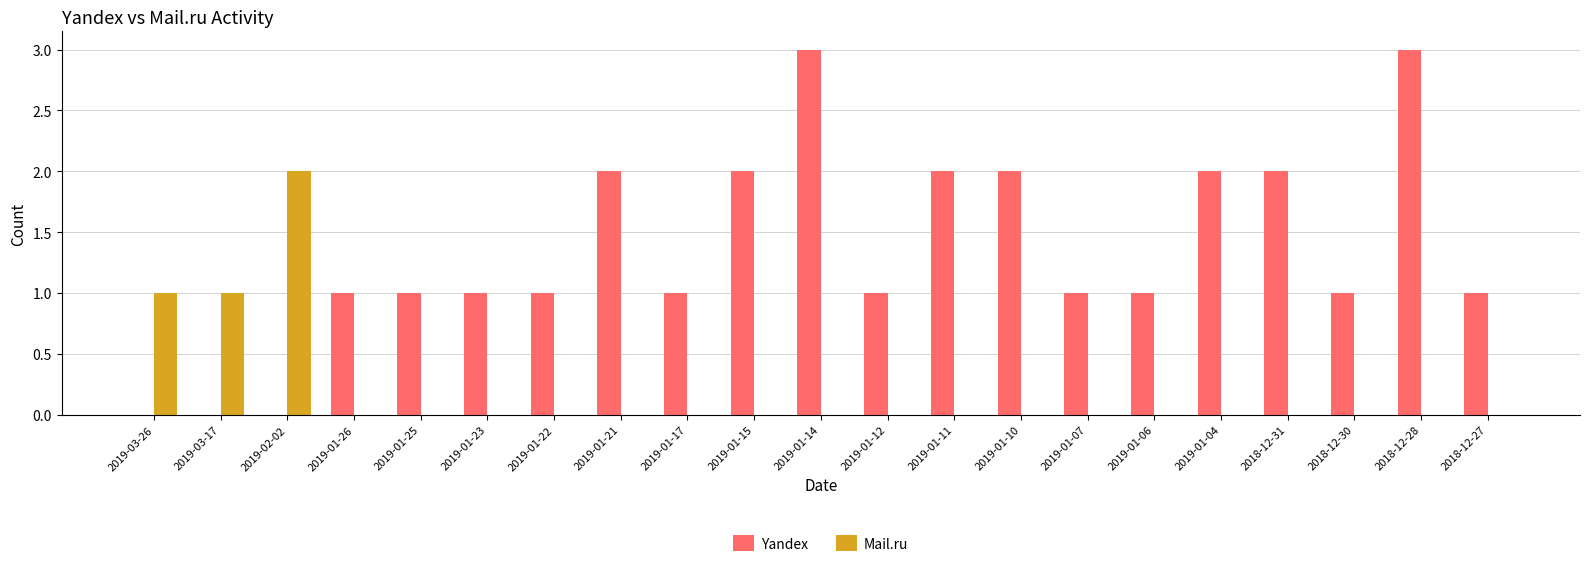

How many series are shown in this chart?

2